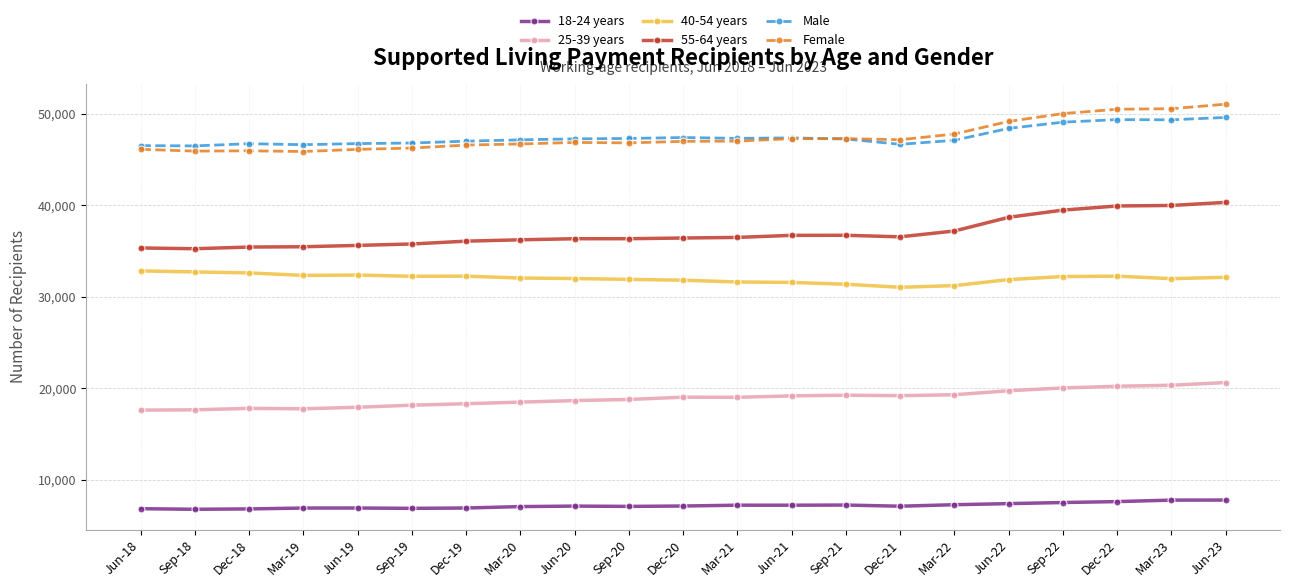

True or false: 18-24 years and 40-54 years intersect in this chart.

False